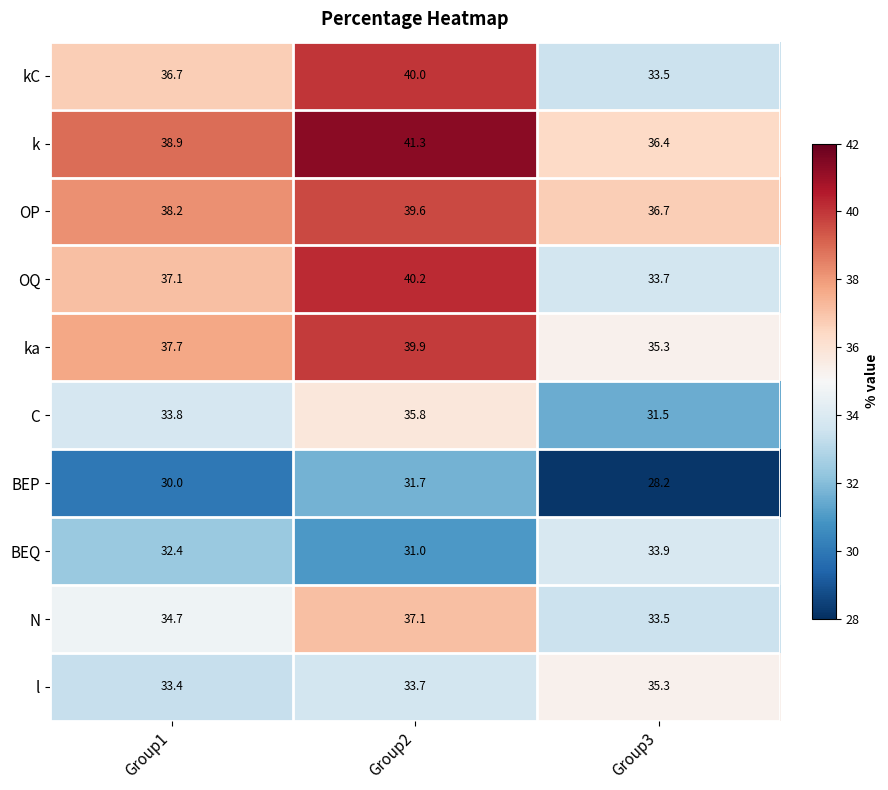

At Group1, list the series in order from largest to smallest.

k, OP, ka, OQ, kC, N, C, l, BEQ, BEP